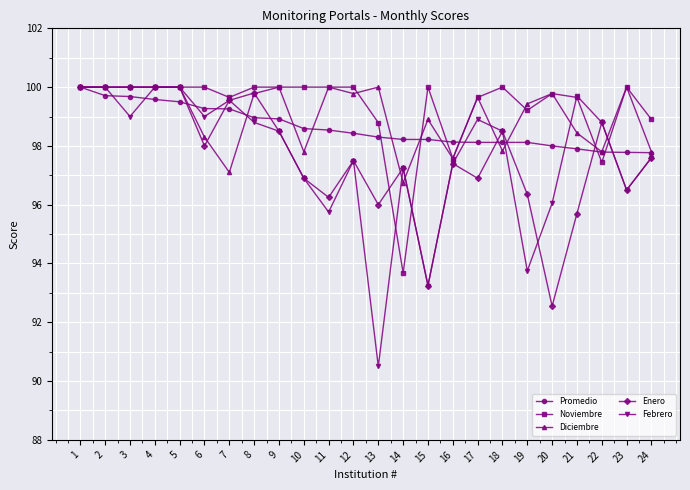

Read the Noviembre value at 1.

100.0